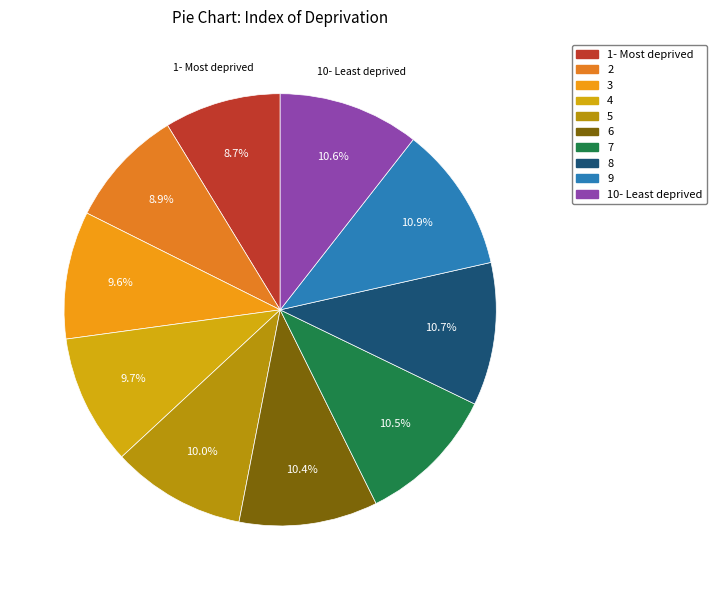

Count the number of slices in the pie.

10